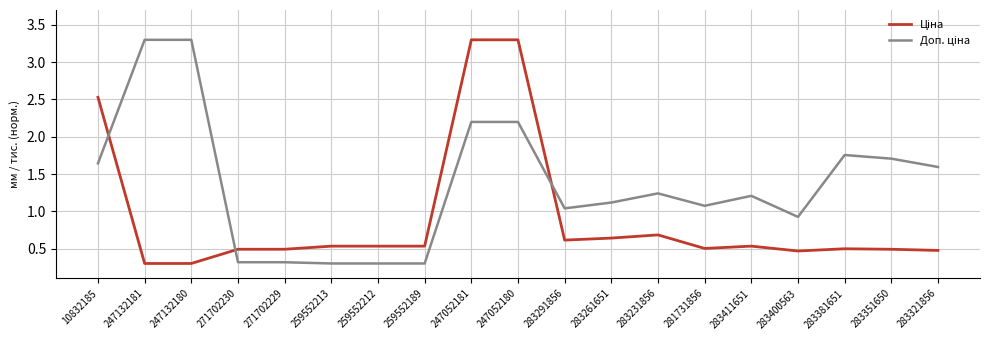

What position from the left is 271702229?

5